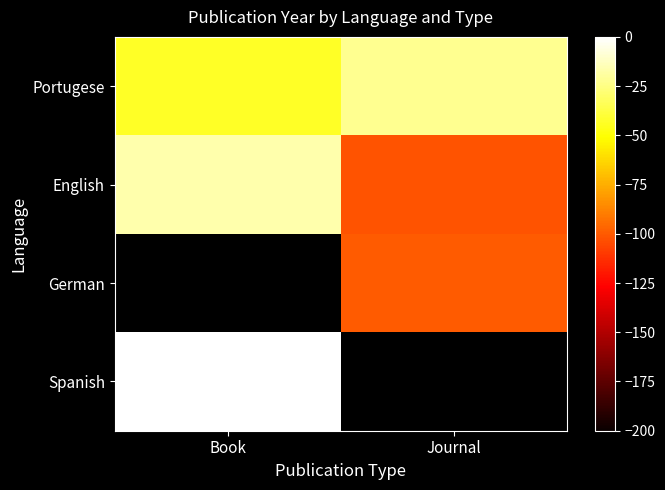

Which has a higher value, Book or Journal?

Journal